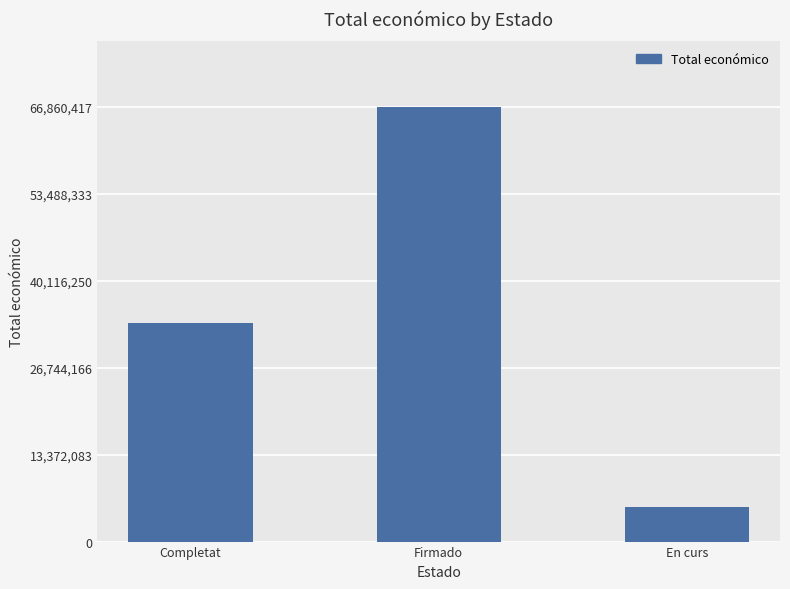

Reading left to right, transcribe all the data shown in this chart.

33663576	66860417	5265746